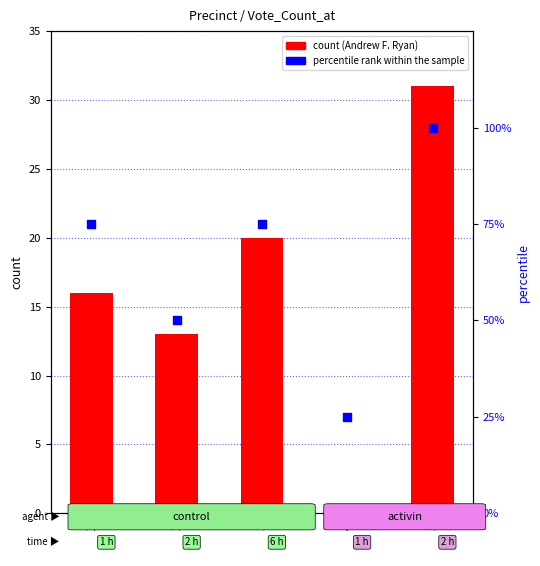

Which series has the largest total across all categories?

percentile rank within the sample